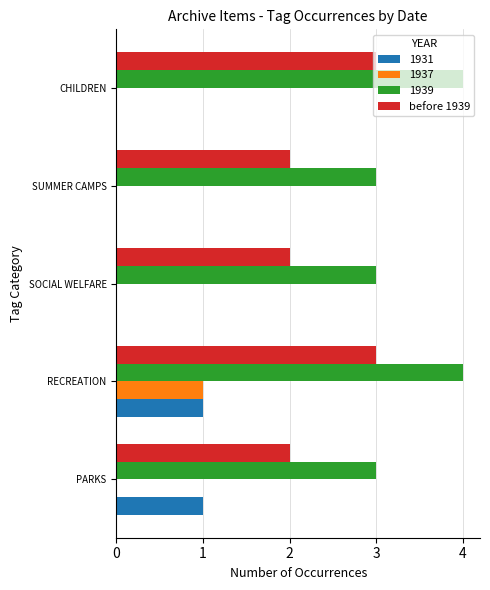

Is it true that 1939 equals 2 at SUMMER CAMPS?

False